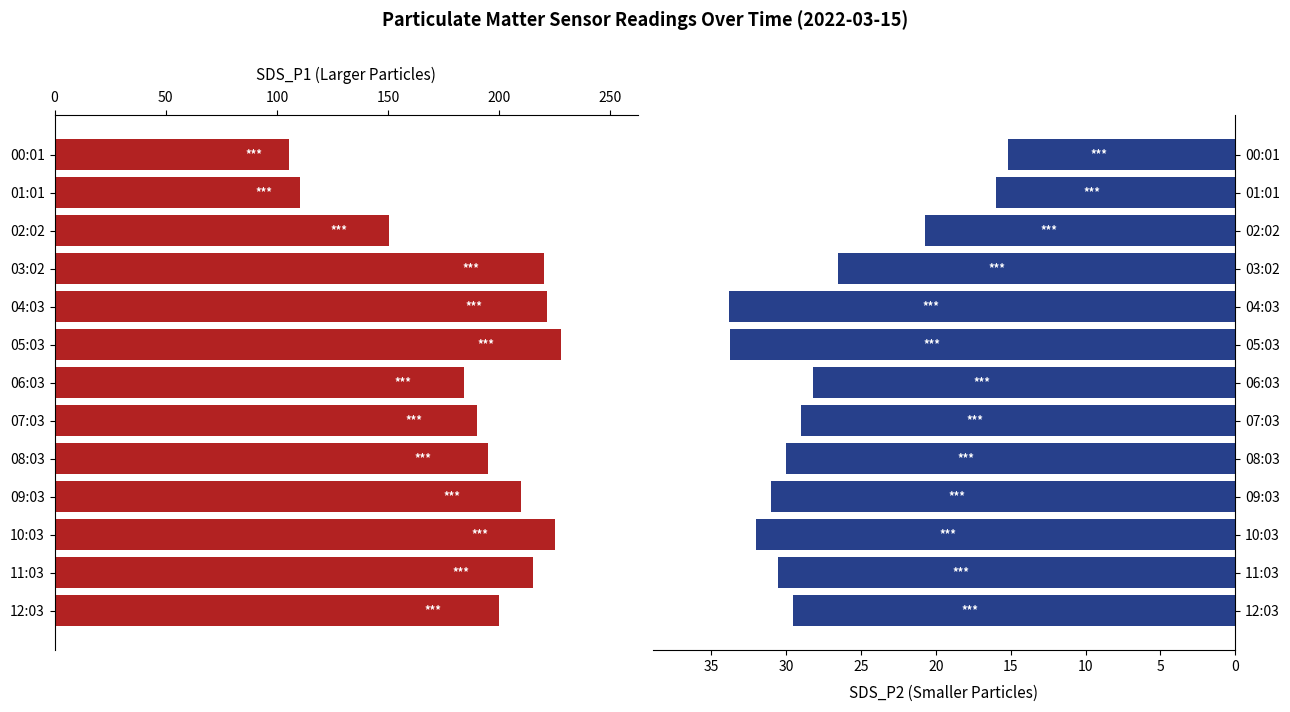

The value of SDS_P2 at 01:01 is 15.9. True or false?

True